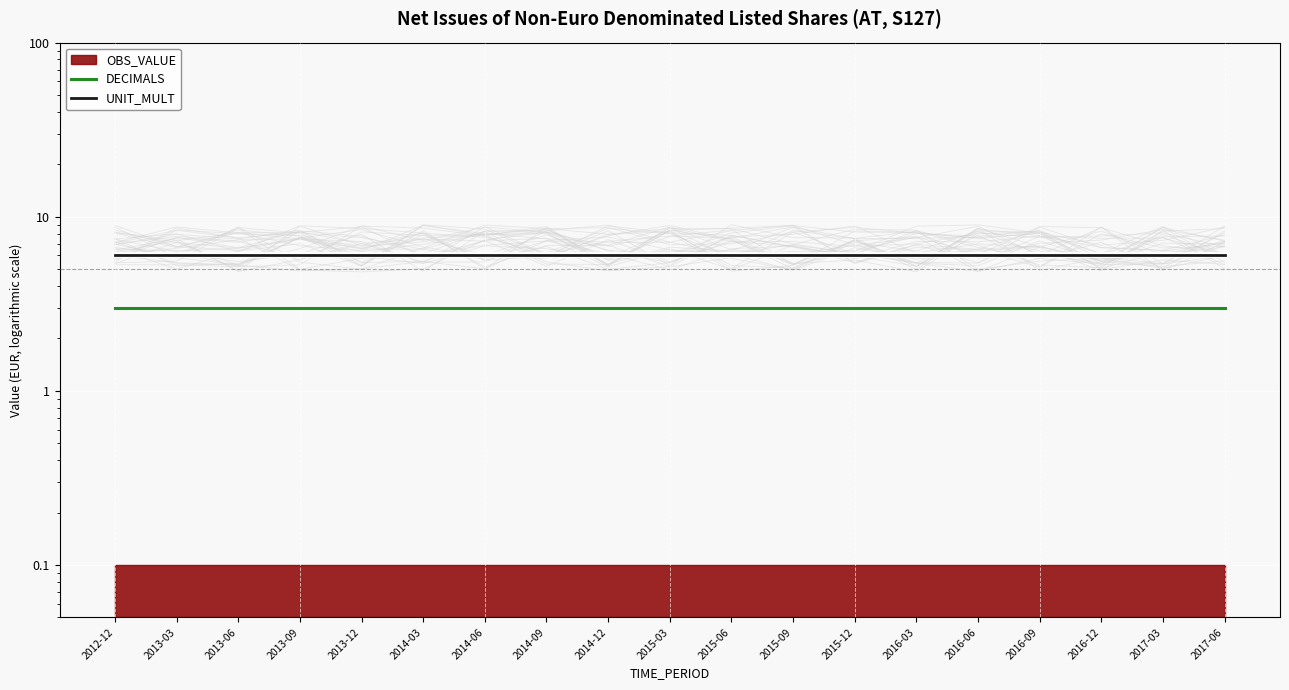

True or false: DECIMALS has more than 1 points higher than both neighbors.

False